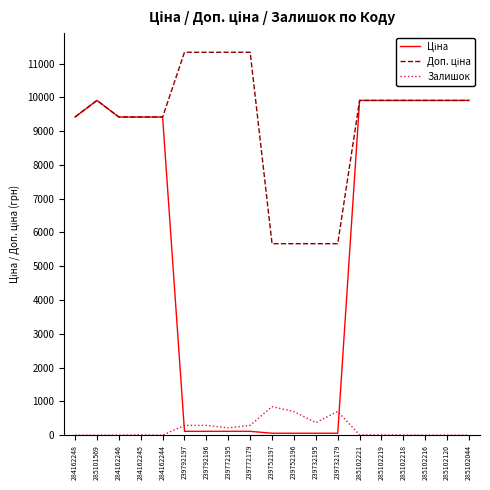

Does the chart have visible grid lines?

No